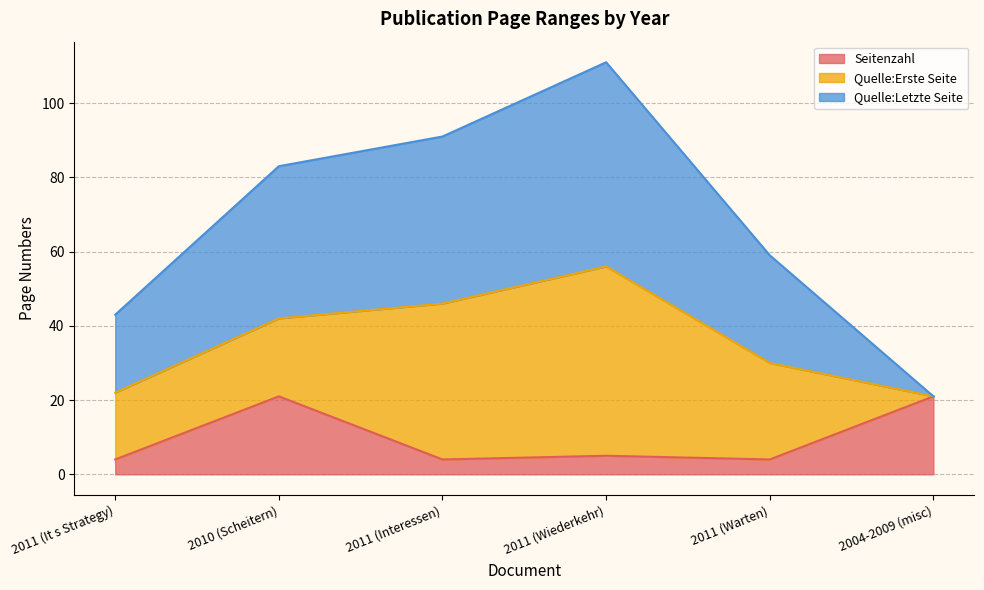

Is it true that Seitenzahl equals 7 at 2011 (Warten)?

False